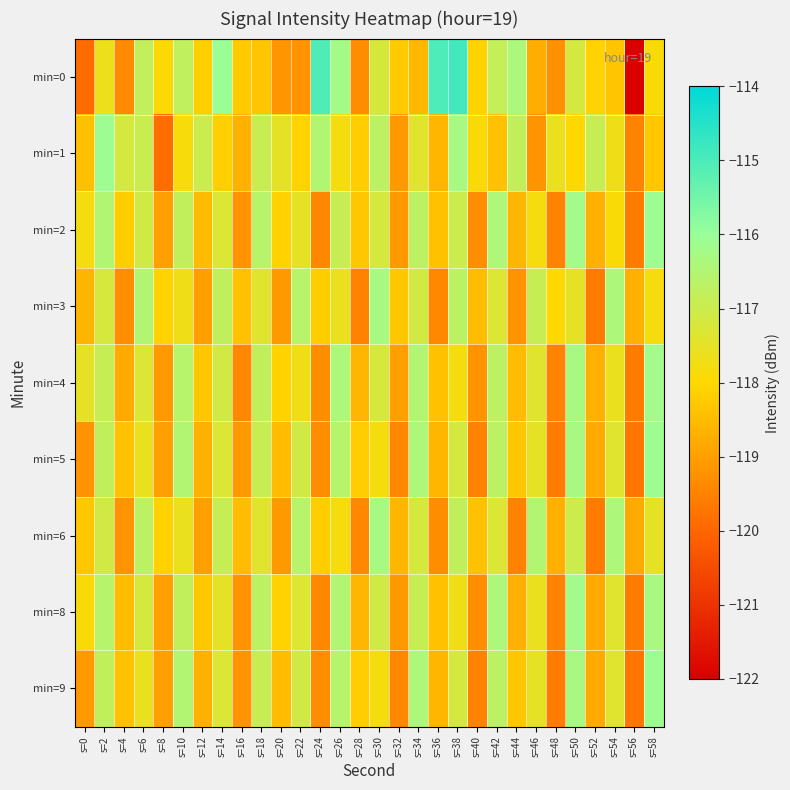

At how many categories does at least one series exceed -118?

26